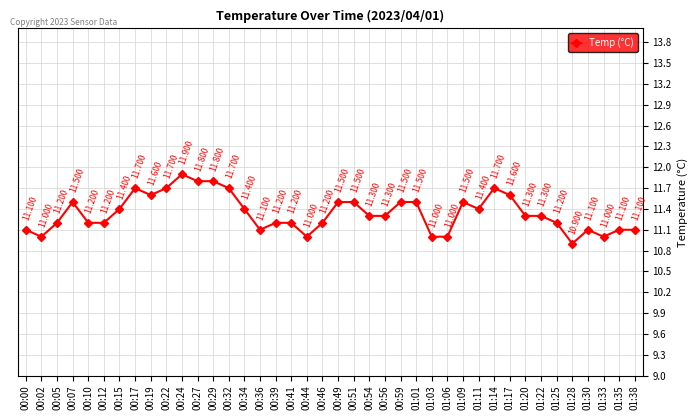

How many lines are shown in the chart?

1